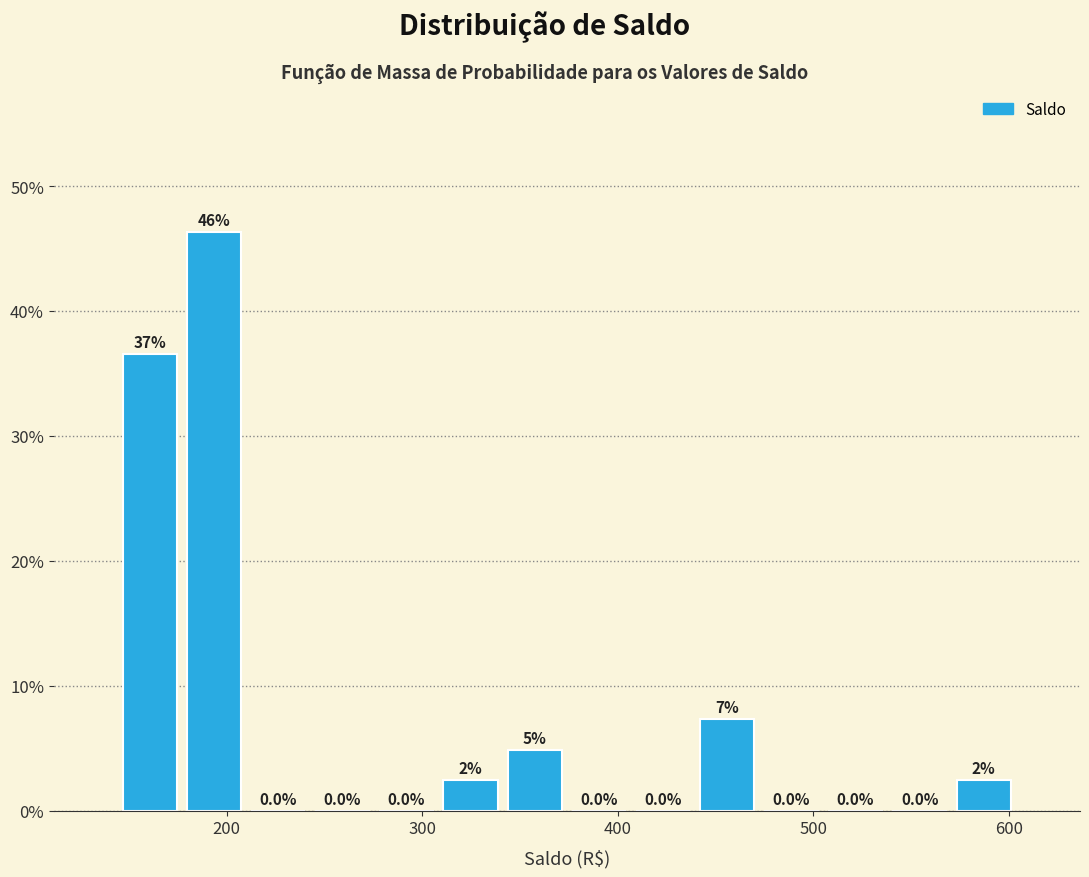

Around what value on the x-axis is the tallest bar? Give the approximate position of its centre, as read against the axis.

190